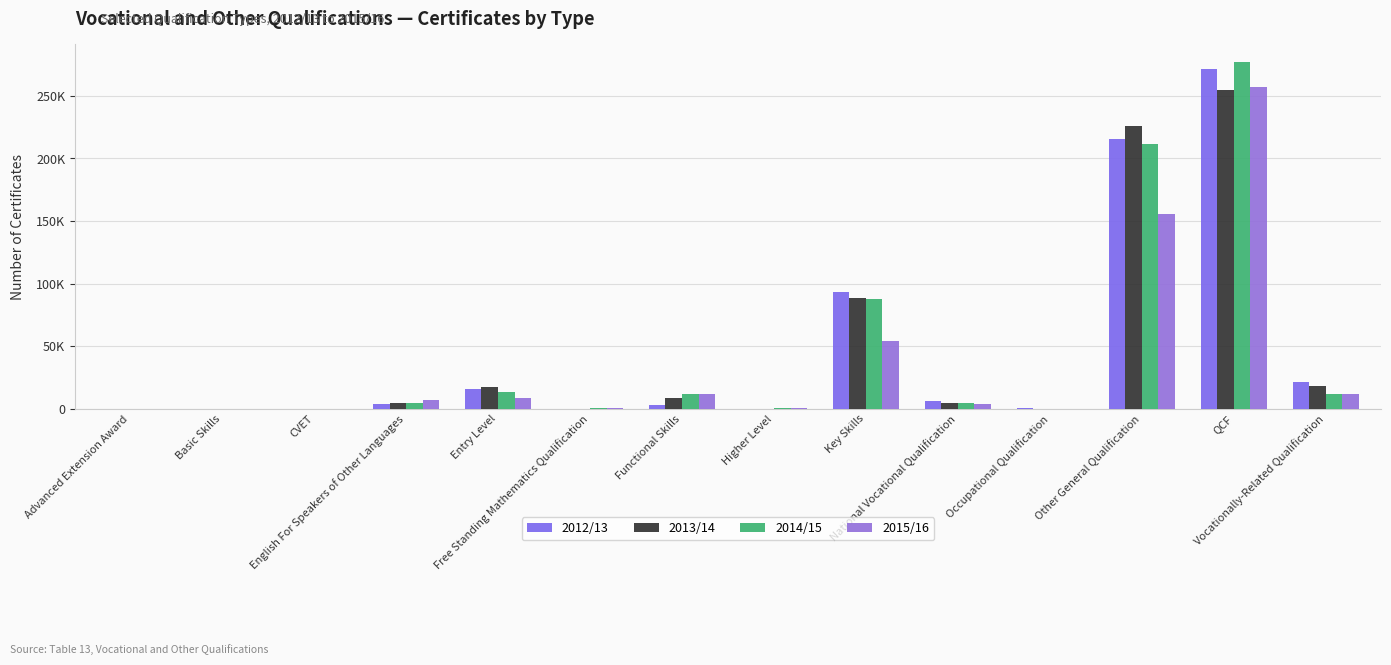

List the series in order of their peak value, highest first.

2014/15, 2012/13, 2015/16, 2013/14